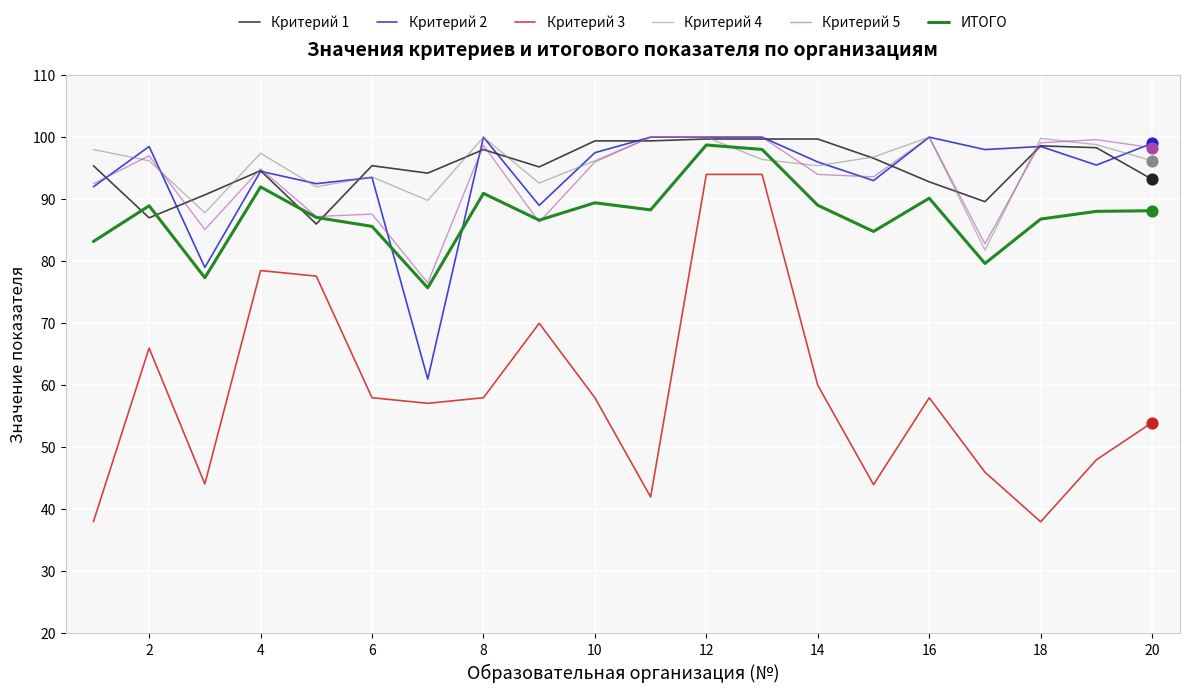

How many times do Критерий 4 and ИТОГО cross each other?

2